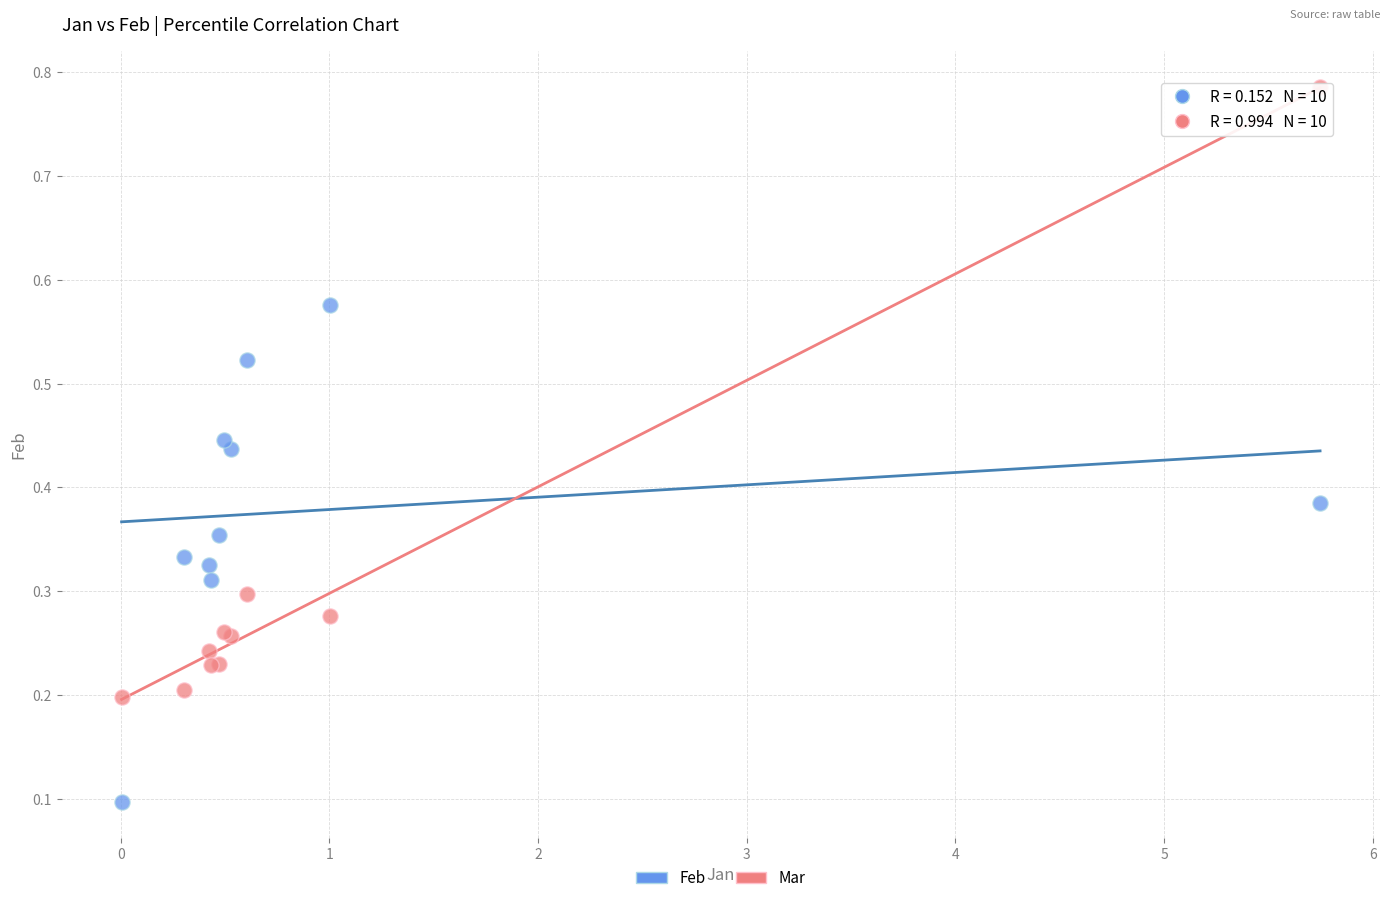

What are all the series names shown in the legend?

Feb, Mar